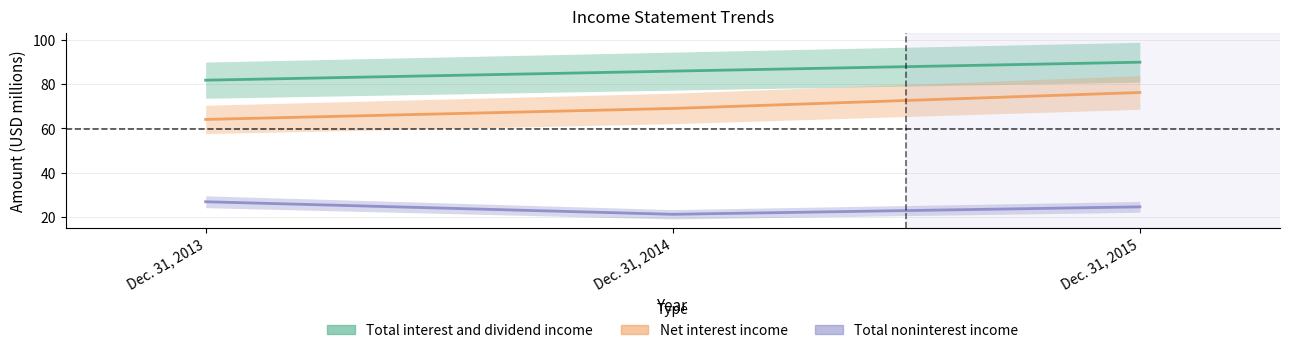

At which label does Total interest and dividend income reach its peak?

Dec. 31, 2015